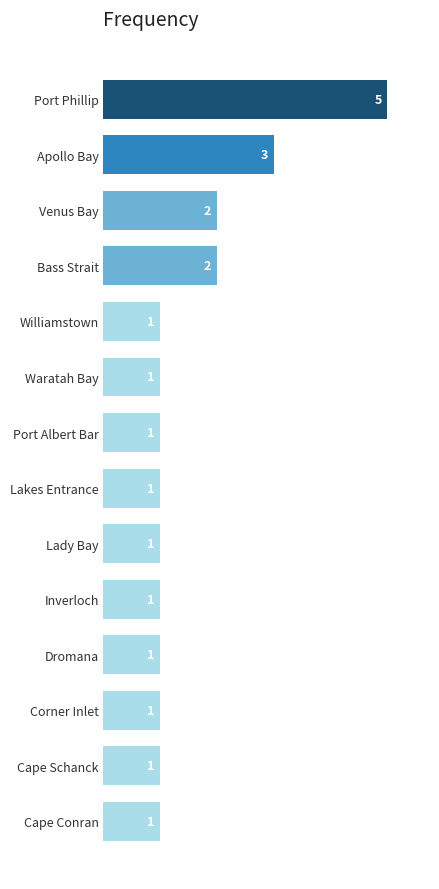

How many bars are there in total?

14